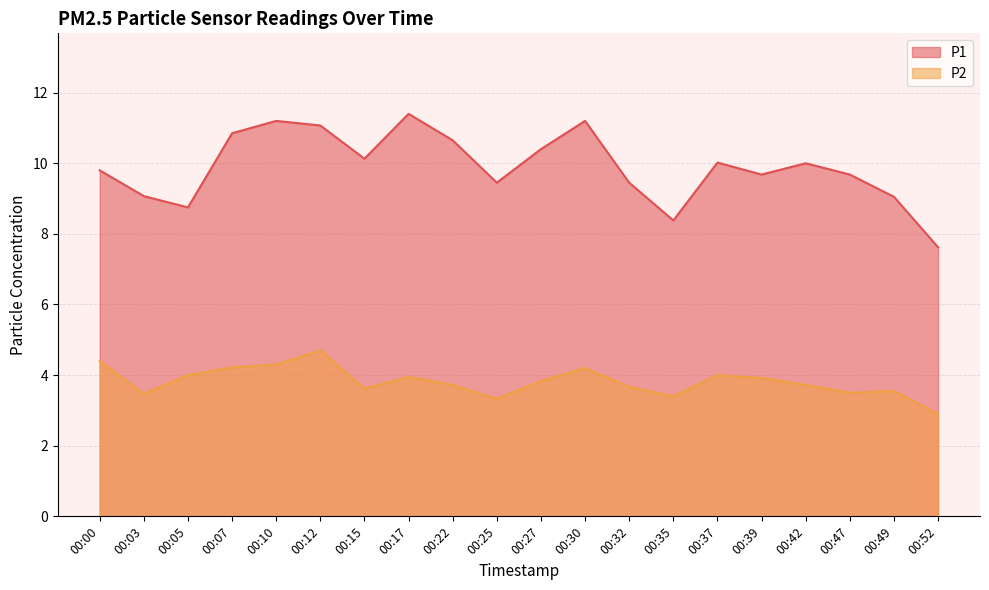

Which series has the widest spread of values?

P1